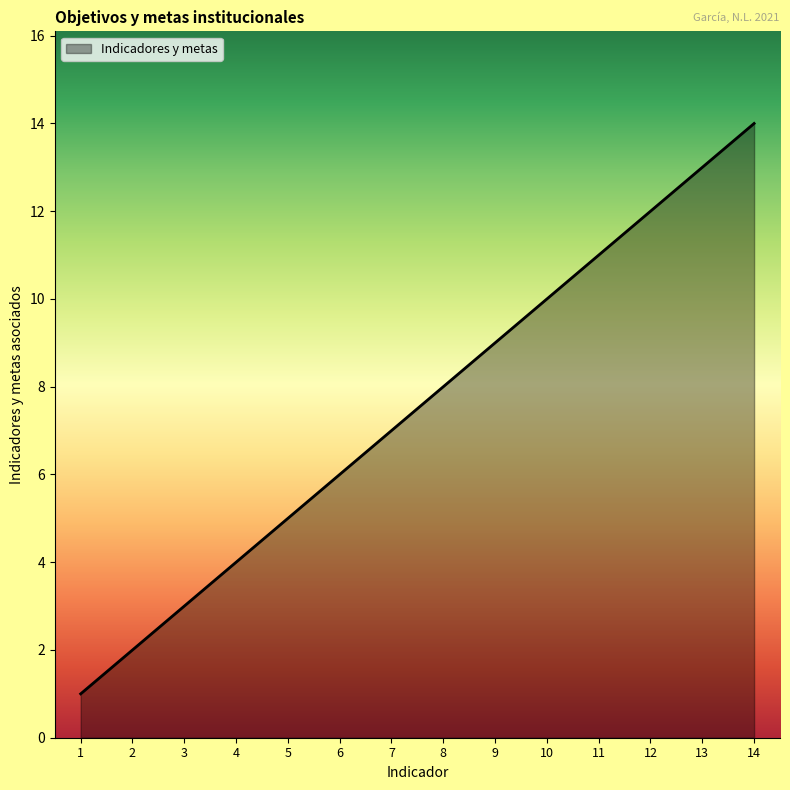

What is the change in value from 3 to 14?

+11